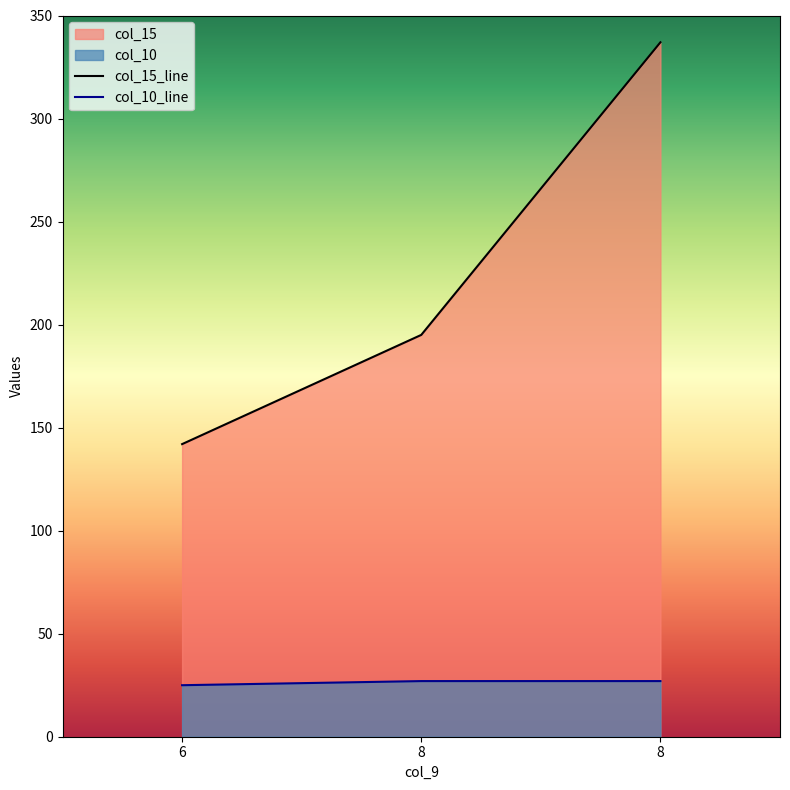

Does the chart display data point markers on the line(s)?

No